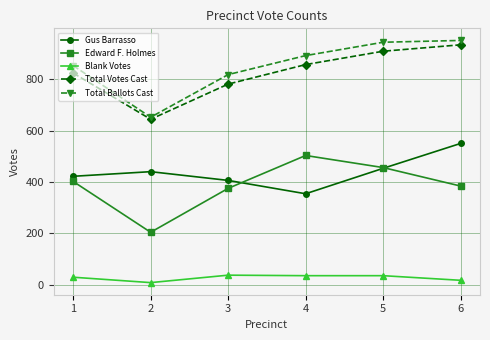

Is it true that Total Votes Cast equals 824 at 1?

True